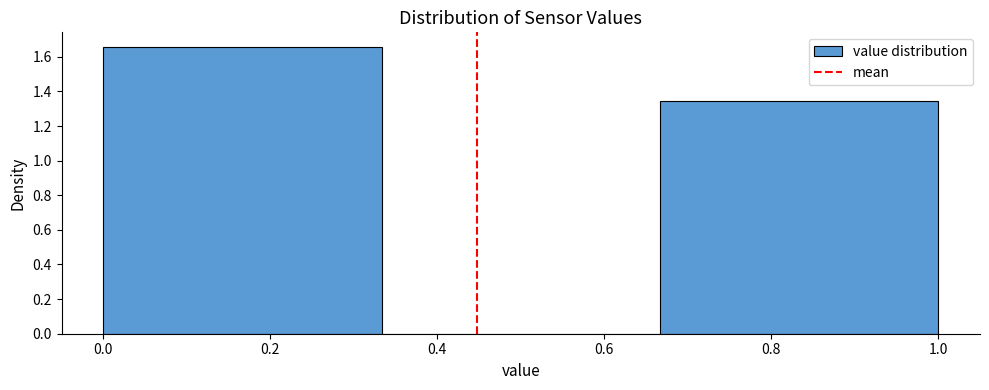

Reading left to right, transcribe this chart: for each bar, give the range it covers on the x-axis and its height. Neither the bar edges nor the heights are printed on the chart, so give them approximately, as read against the axes.

0.00 to 0.34: 1.66
0.34 to 0.66: 0
0.66 to 1.00: 1.34